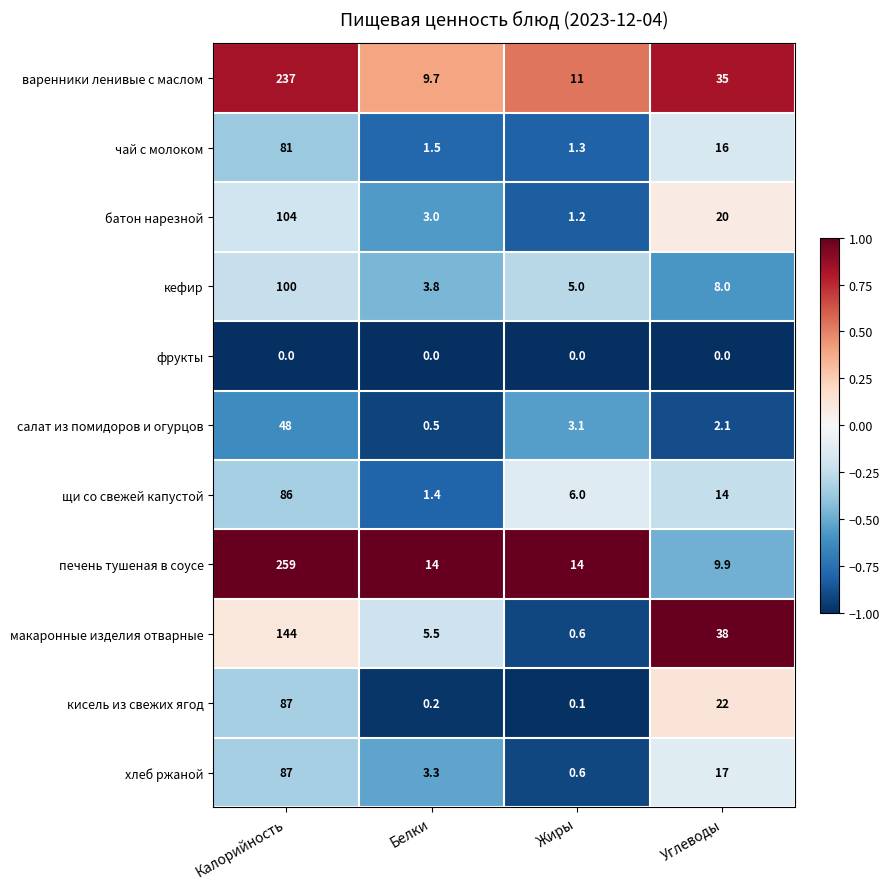

Which category has the highest value in the щи со свежей капустой series?

Калорийность